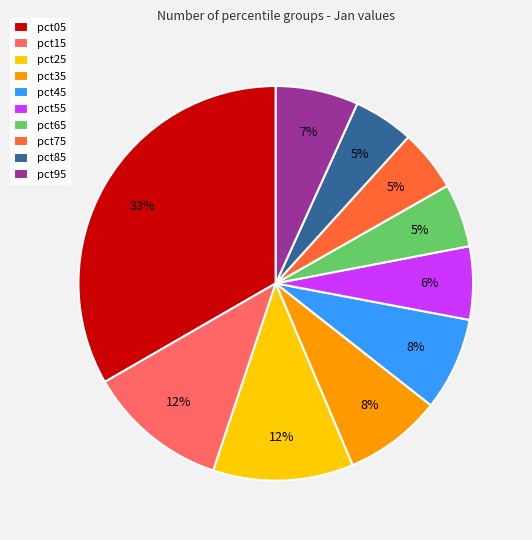

To the nearest percent, what portion does pct15 represent?

12%